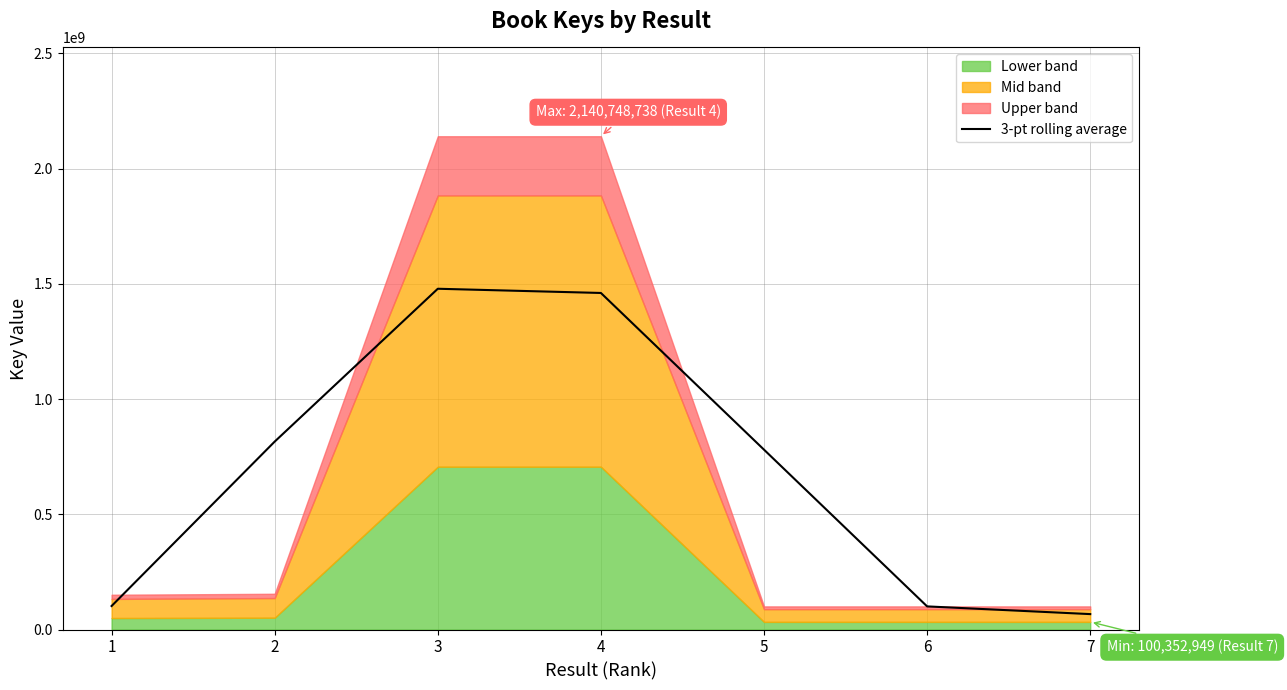

Reading left to right, transcribe all the data shown in this chart.

1=102001948.3	2=815550618.3	3=1478837399.3	4=1460582628.3	5=780484965.7	6=100353036.0	7=66901990.3